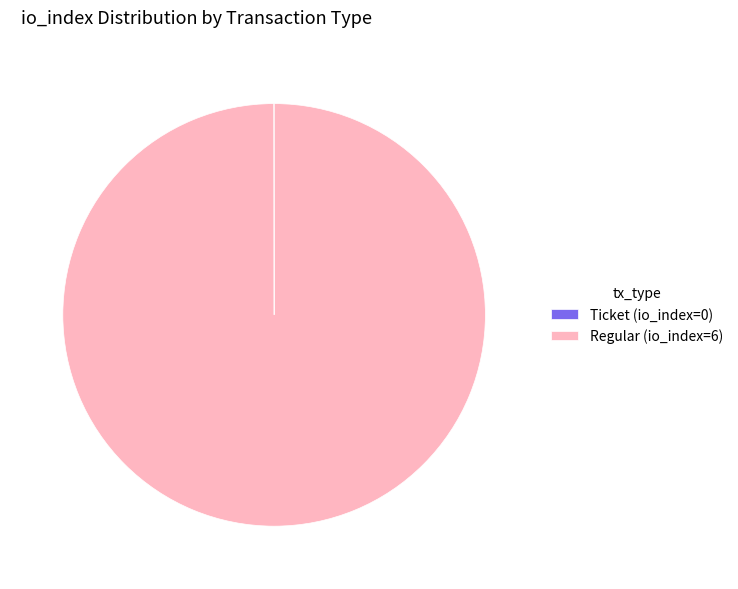

Does any single category account for the majority?

Yes